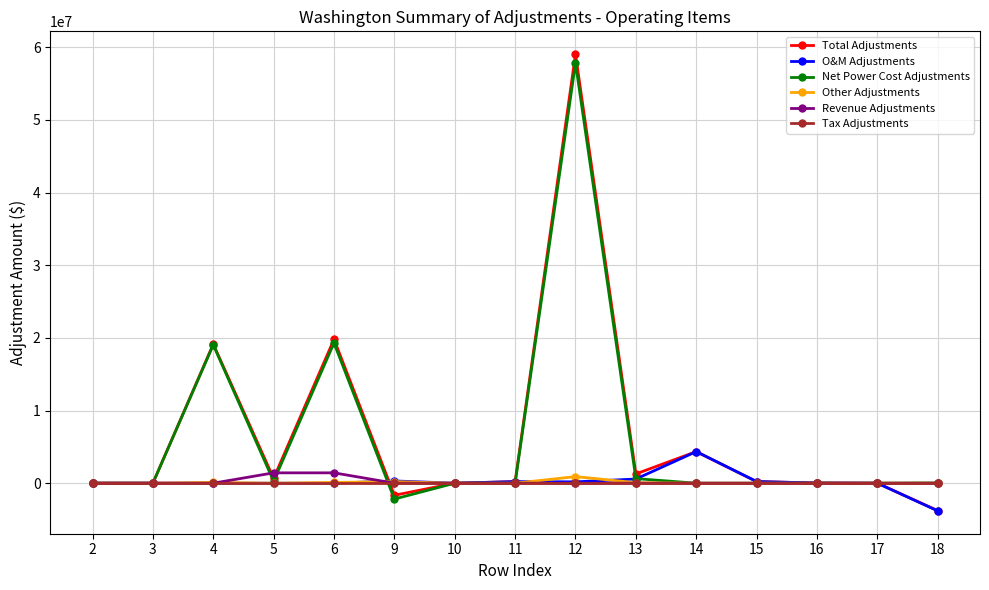

What is the difference between the maximum and minimum values in the Total Adjustments series?

62827632.4